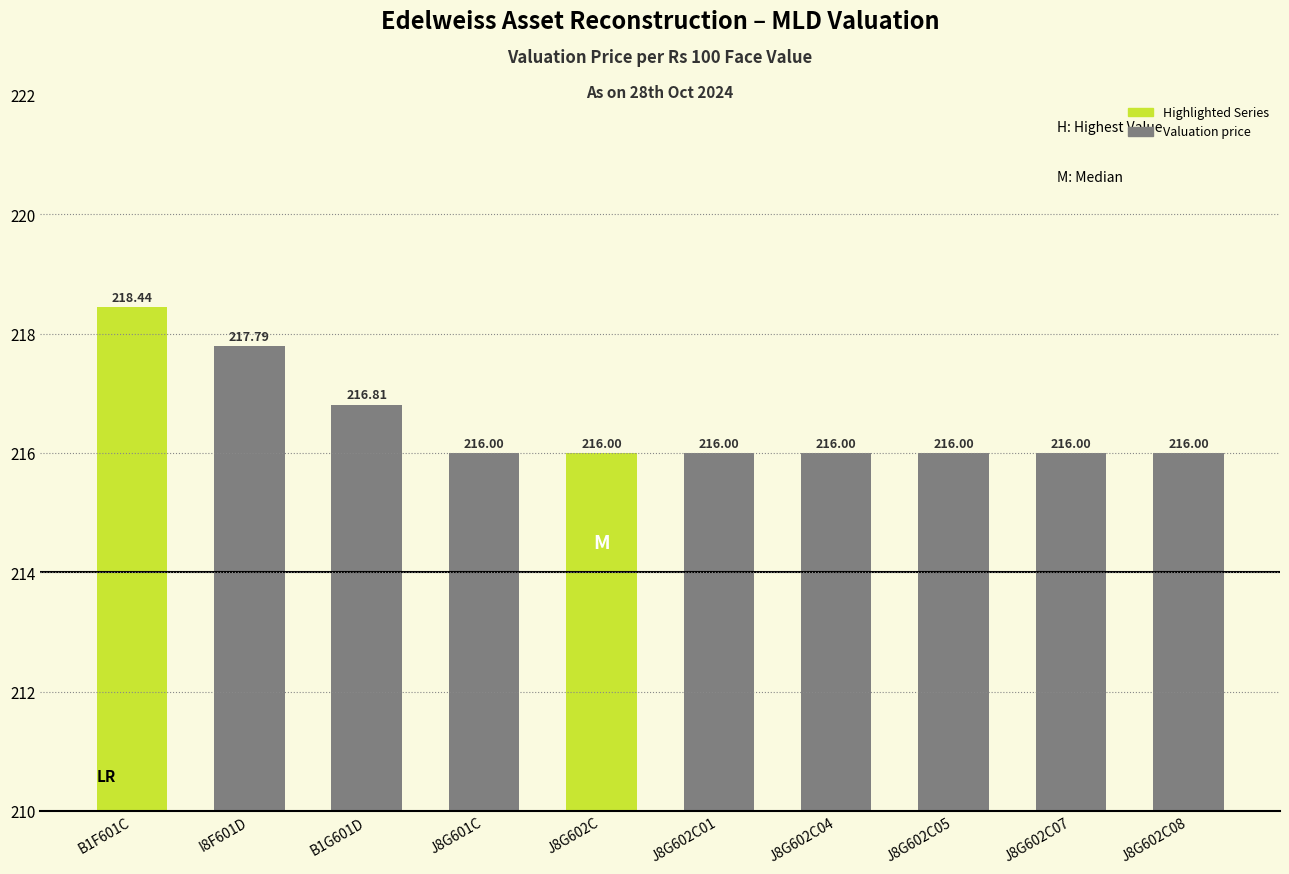

Which has a higher value, J8G602C08 or B1G601D?

B1G601D